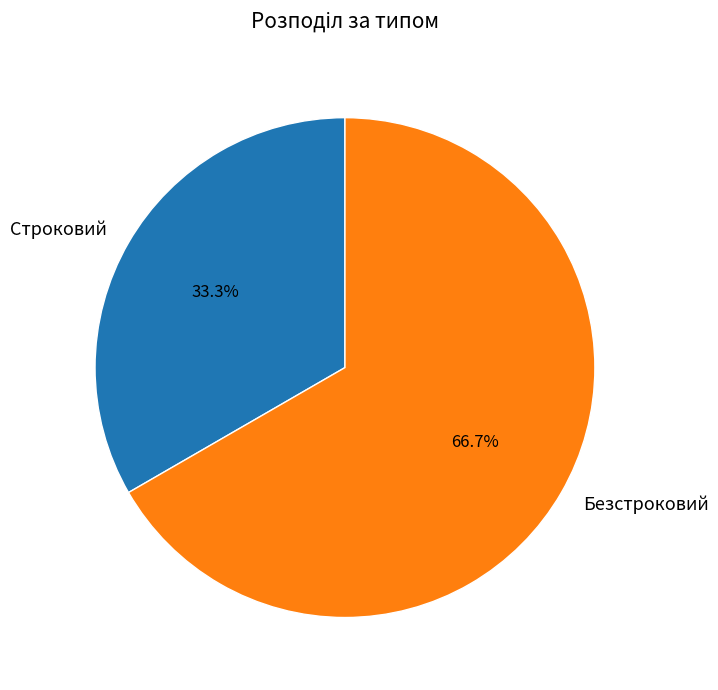

What percentage is the Безстроковий slice, to the nearest percent?

67%